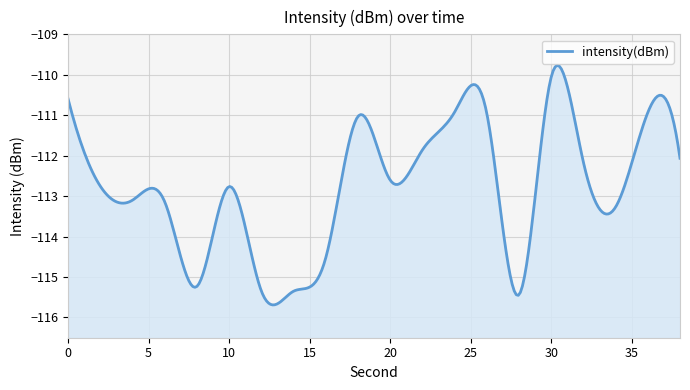

How many values exceed -112?

7